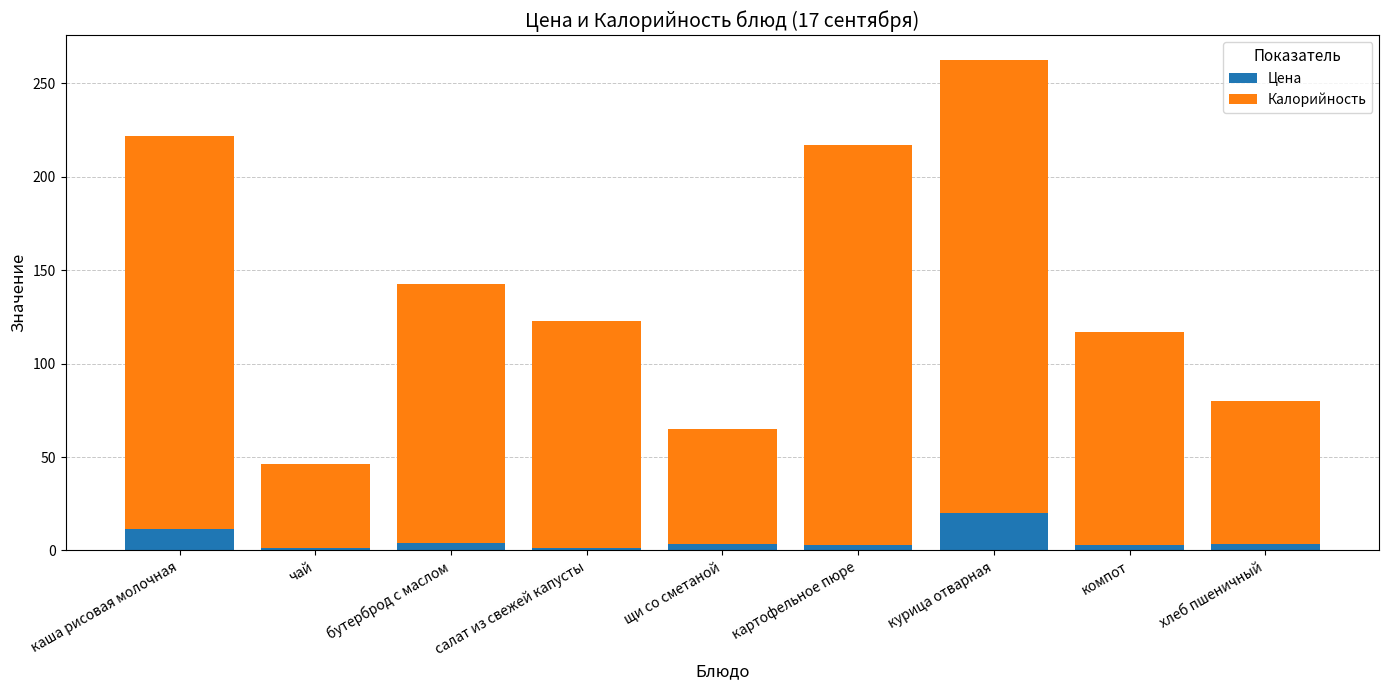

What is the total value across all series at курица отварная?

262.7